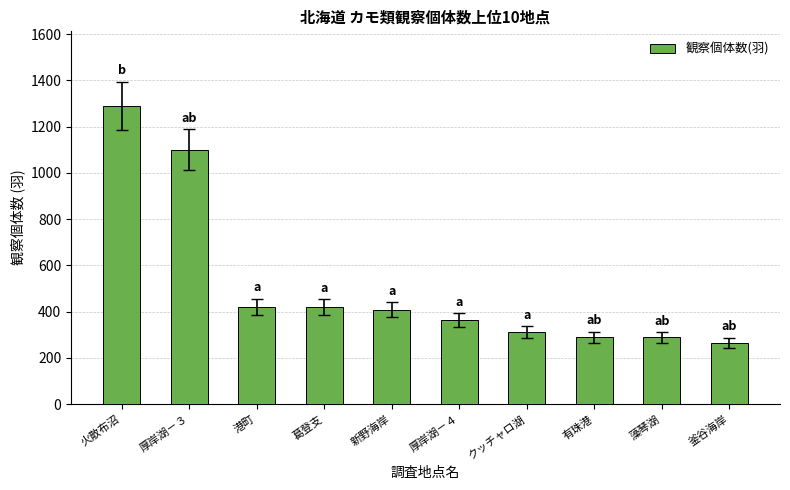

What is the average value?

516